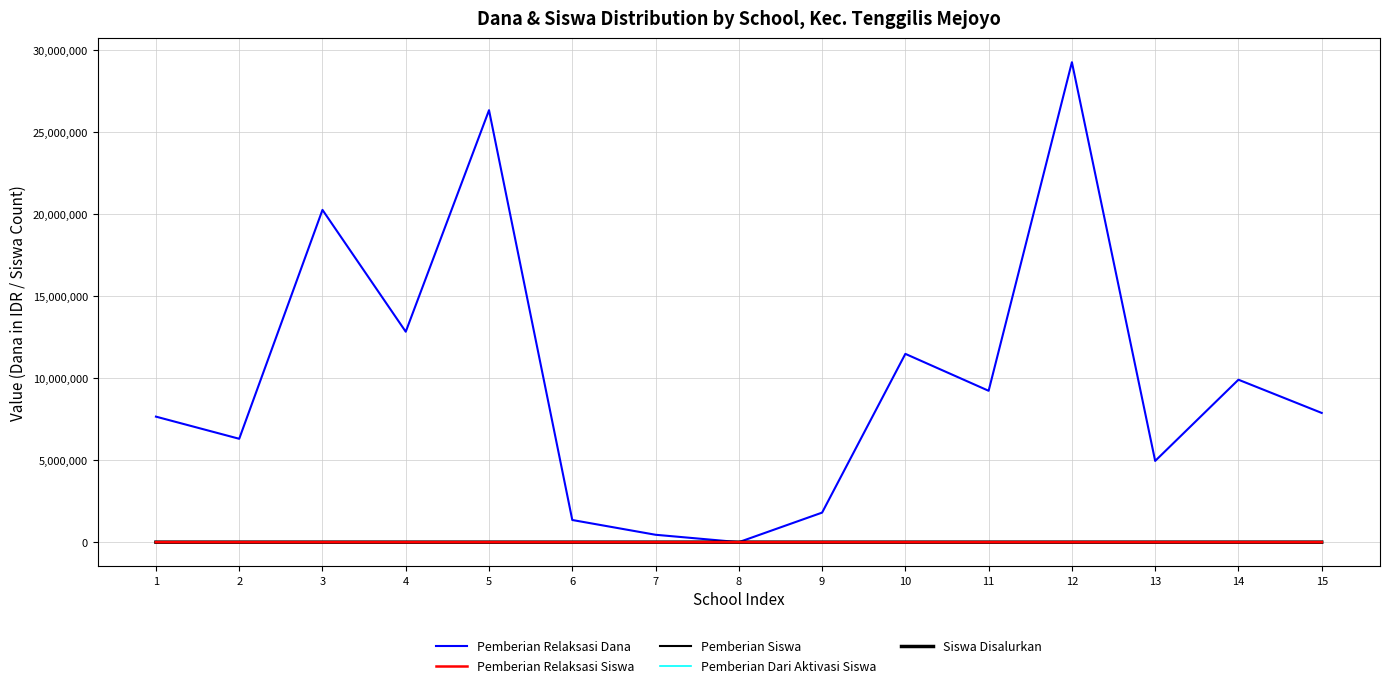

Where is the first local maximum for Pemberian Dari Aktivasi Siswa?

3